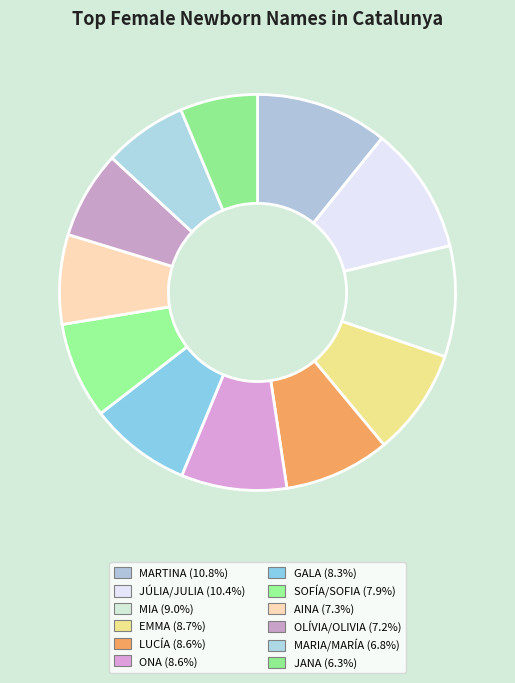

Count the number of slices in the pie.

12